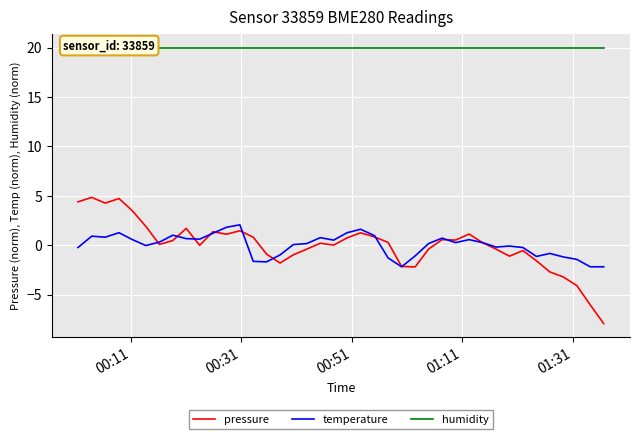

What is the difference between the maximum and minimum values in the temperature series?

4.2